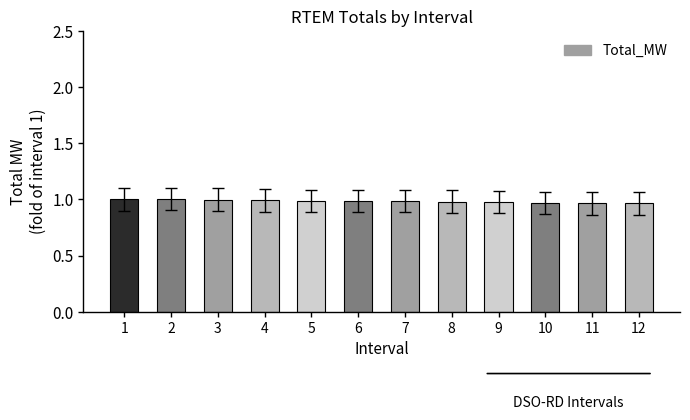

Is it true that the value at 8 is 0.6?

False